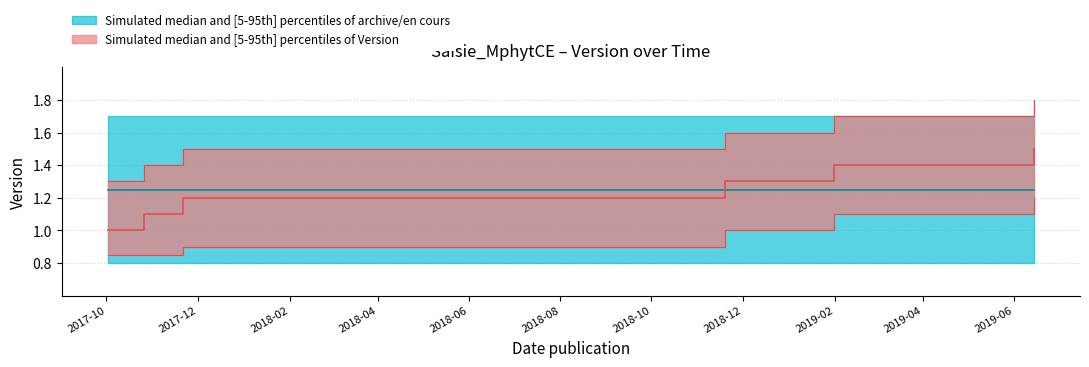

What is the ratio of the value at 2019-06-14 to the value at 2019-01-31?

1.1